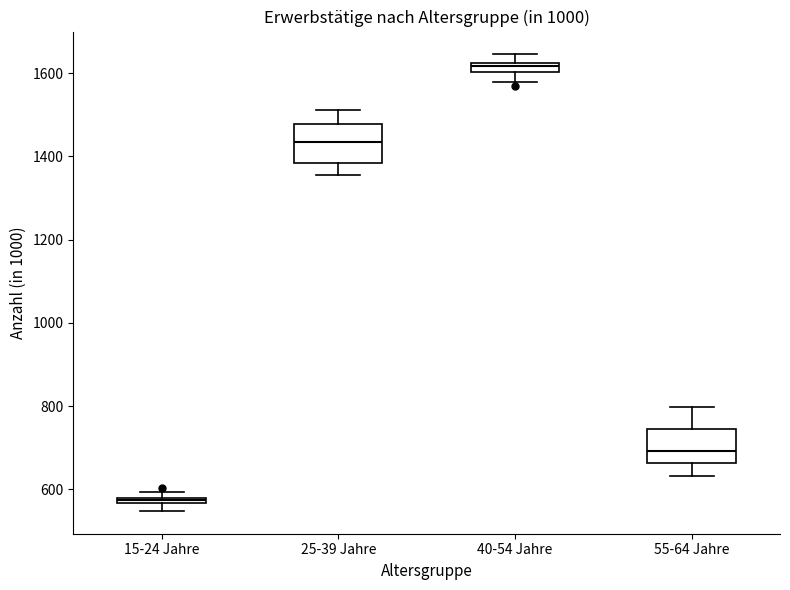

Where is the upper edge of the box for 55-64 Jahre on the y-axis? The values are not printed on the chart, so give them approximately, as read against the axis.

740